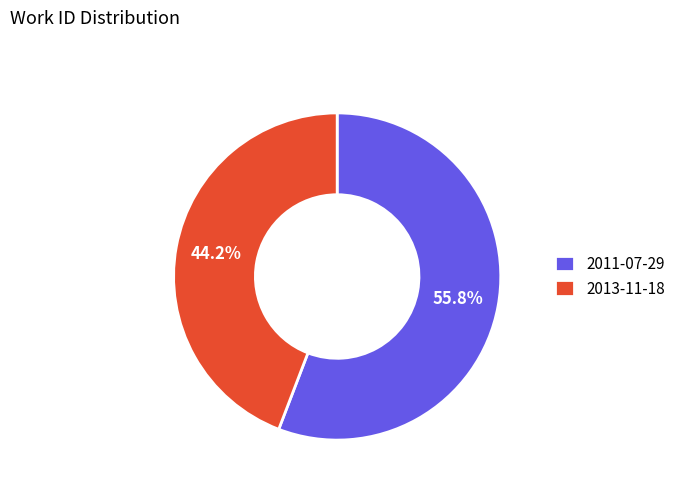

Is there a majority slice in this chart?

Yes